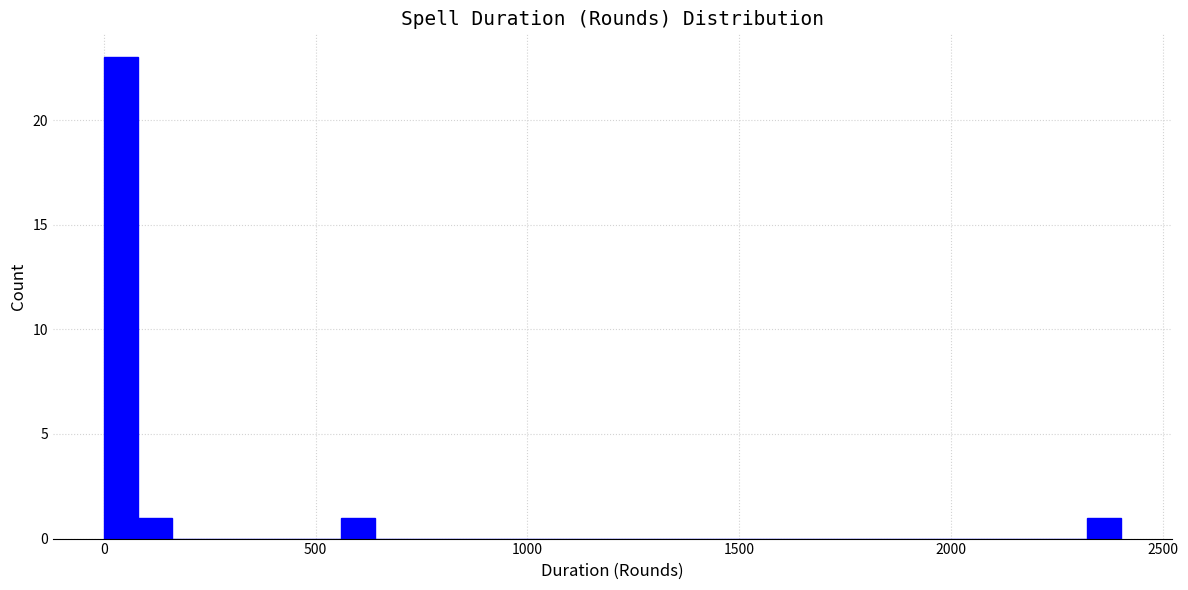

Read against the x-axis, roughly where is the centre of the tallest bar?

50